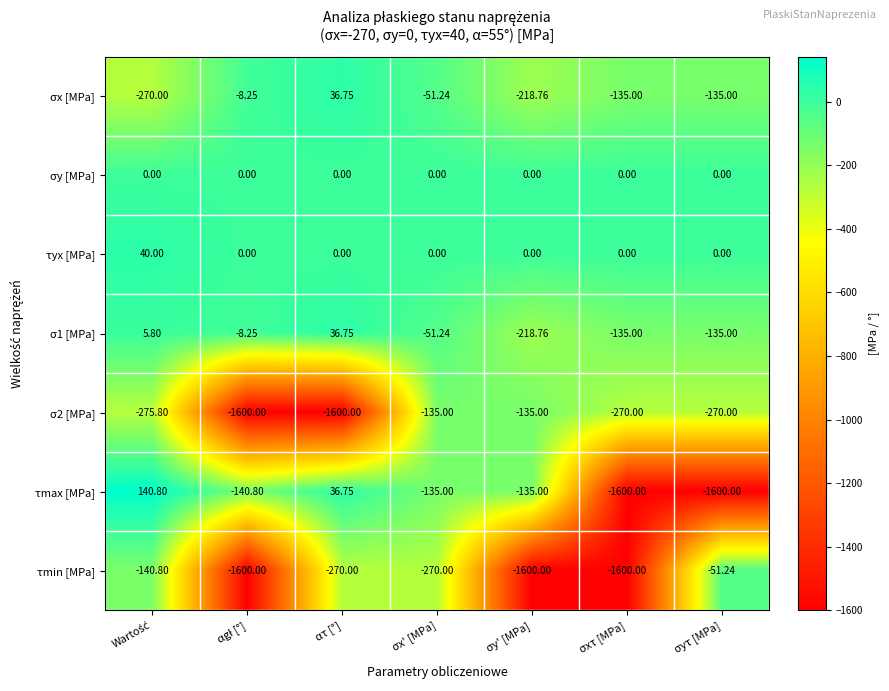

Which category has the lowest value in the σ1 [MPa] series?

σy' [MPa]